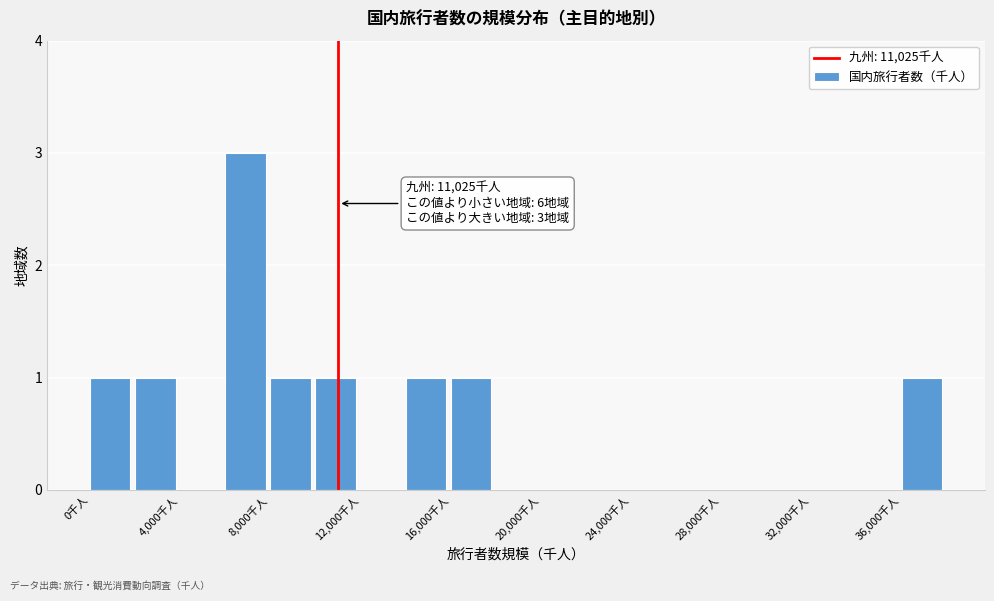

Which range on the x-axis has the tallest bar?

6000 to 8000